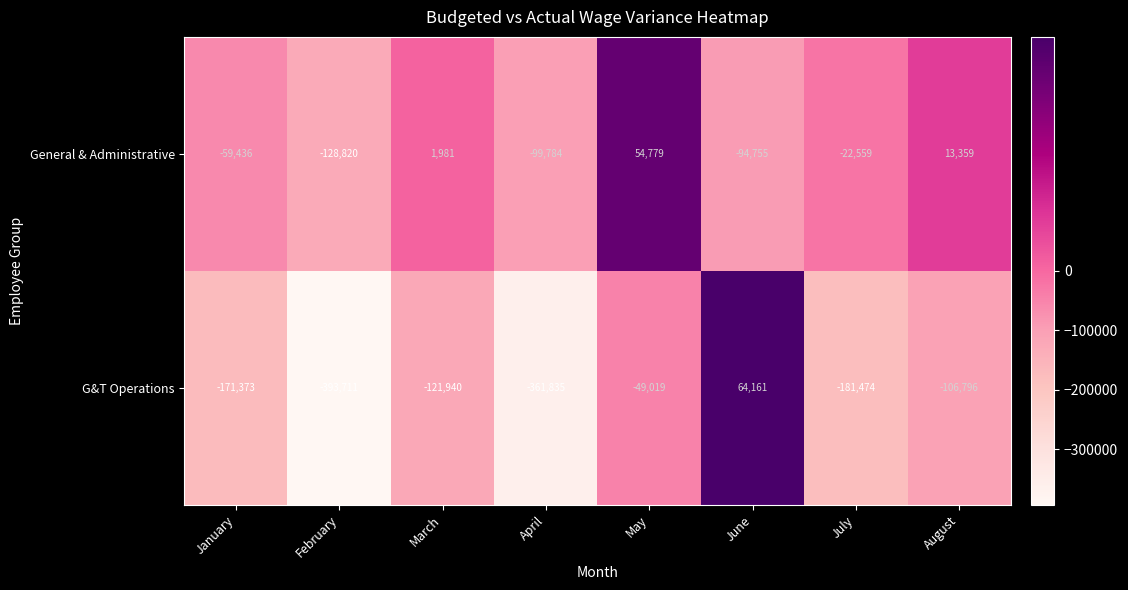

At which label does General & Administrative first exceed -22559?

March